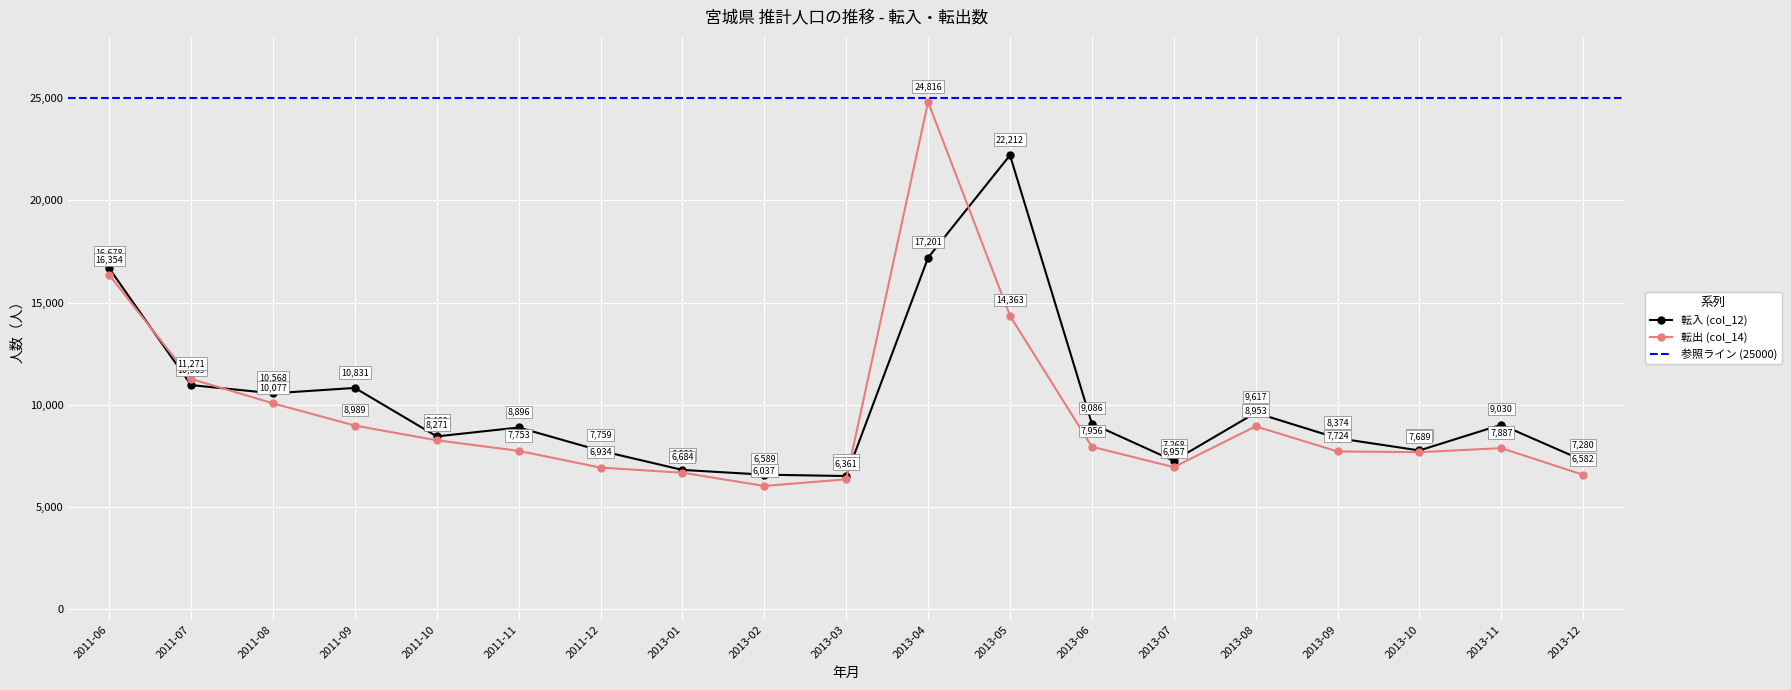

What is the total value across all series at 2011-10?

16731